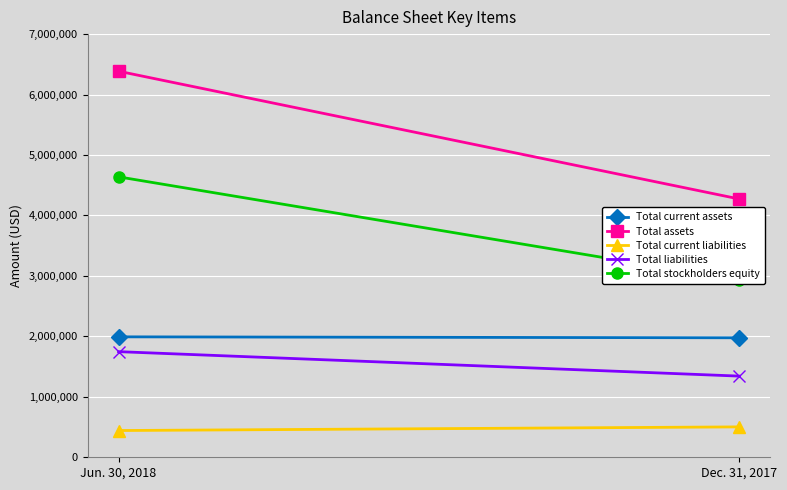

Is this an area chart (filled region under the line)?

No